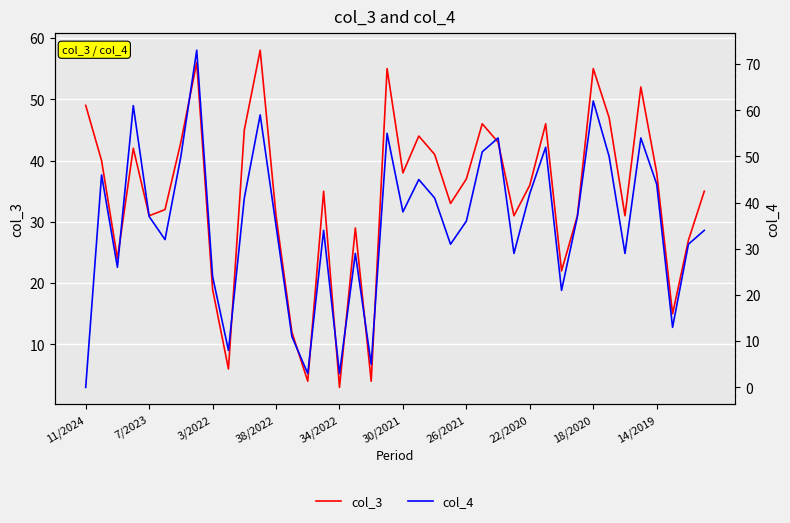

Reading left to right, extract all data points from this chart.

col_3: 49	40	24	42	31	32	43	56	19	6	45	58	31	12	4	35	3	29	4	55	38	44	41	33	37	46	43	31	36	46	22	31	55	47	31	52	38	15	27	35
col_4: 0	46	26	61	37	32	50	73	24	8	41	59	35	11	3	34	3	29	5	55	38	45	41	31	36	51	54	29	42	52	21	37	62	50	29	54	44	13	31	34